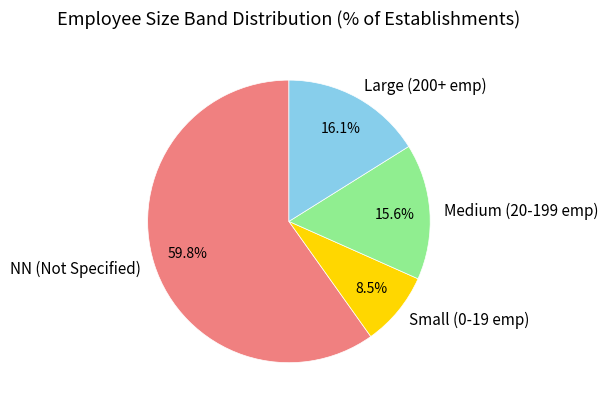

Between NN (Not Specified) and Large (200+ emp), which is larger?

NN (Not Specified)